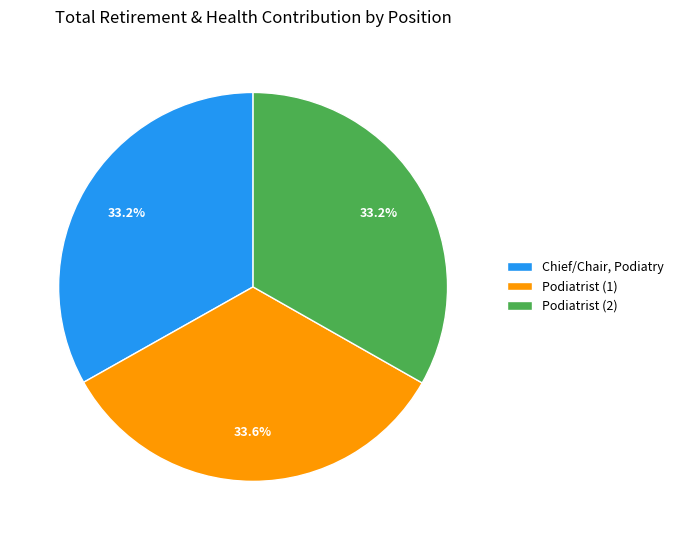

Does Podiatrist (1) account for over 50% of the chart?

No